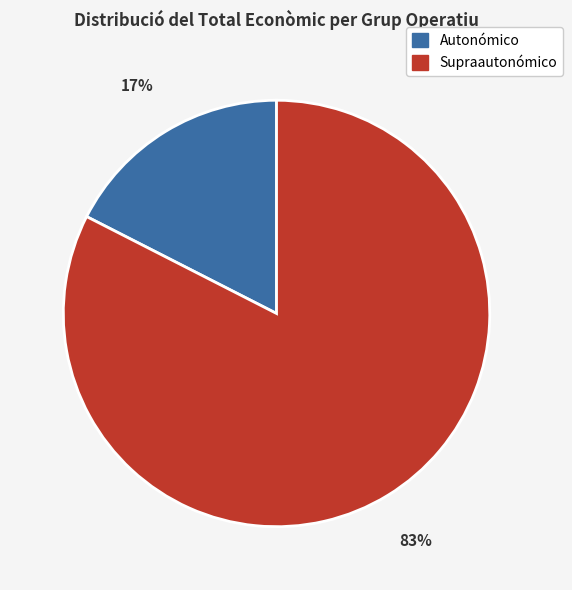

To the nearest percent, what is the average slice percentage?

50%